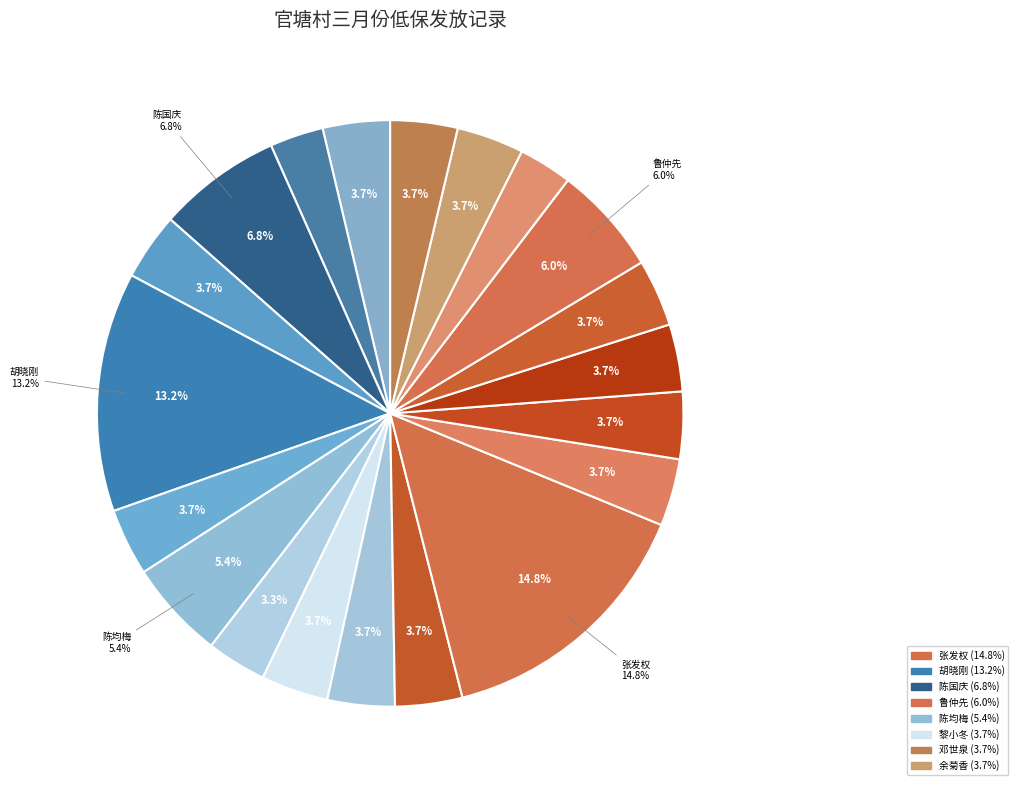

Which slice is the largest?

张发权